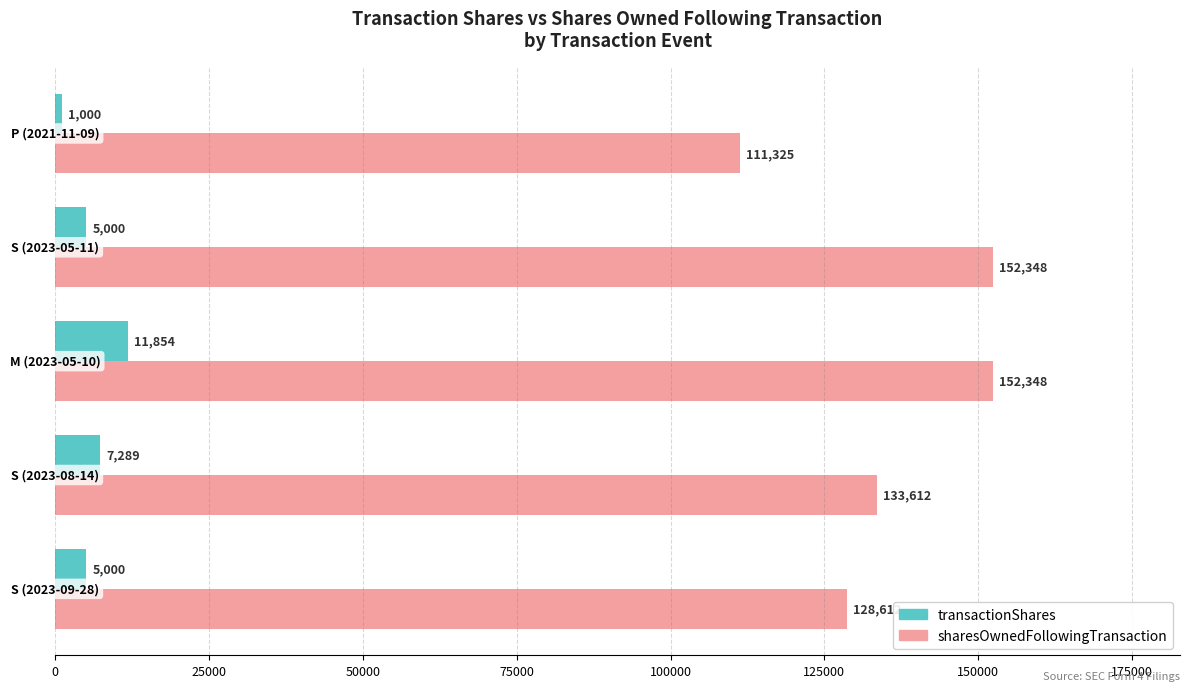

At how many categories does at least one series exceed 115127?

4